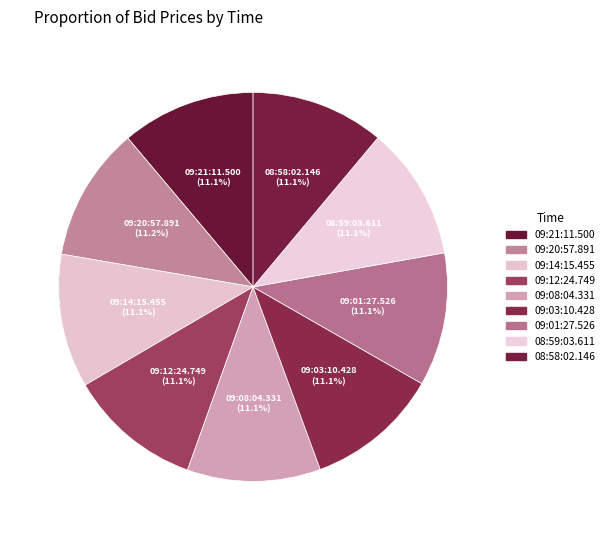

The 08:58:02.146 slice represents 24% of the pie. True or false?

False